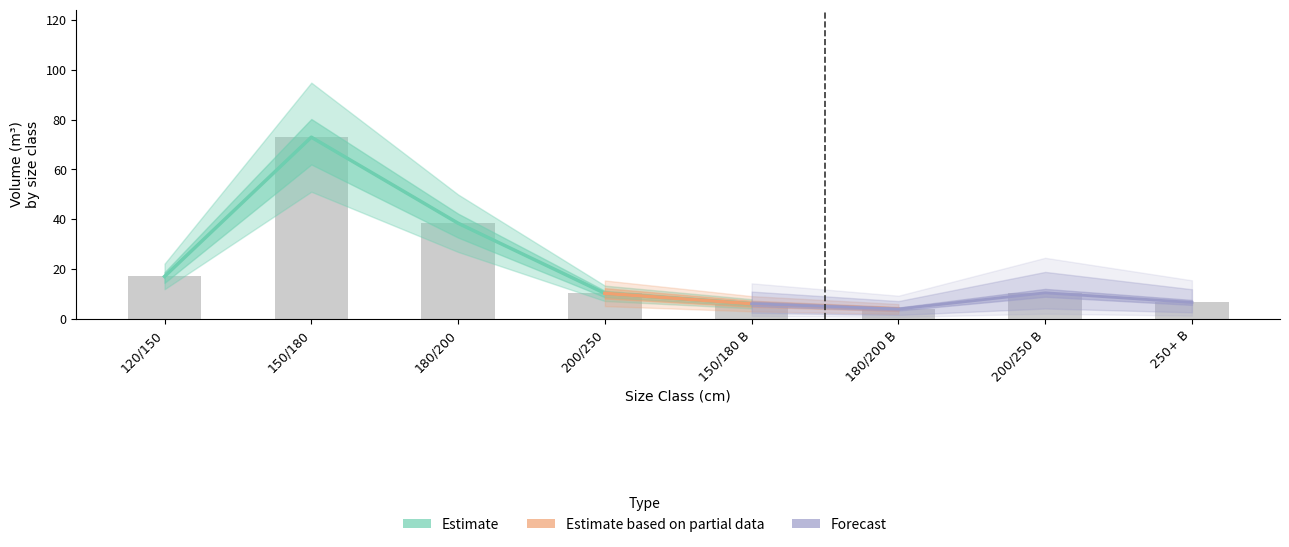

Between 150/180 and 120/150, which is larger?

150/180